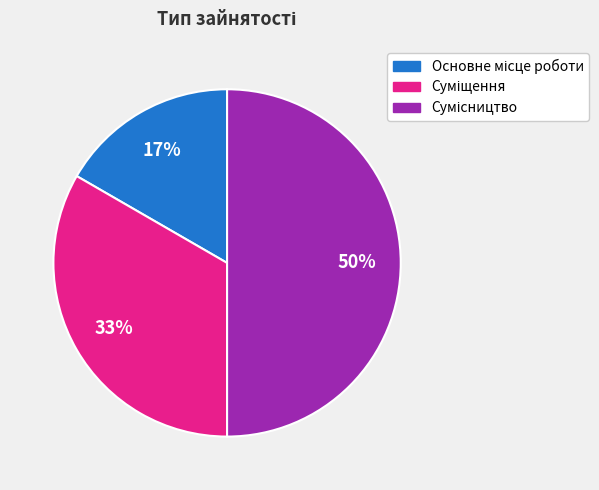

Count the number of slices in the pie.

3